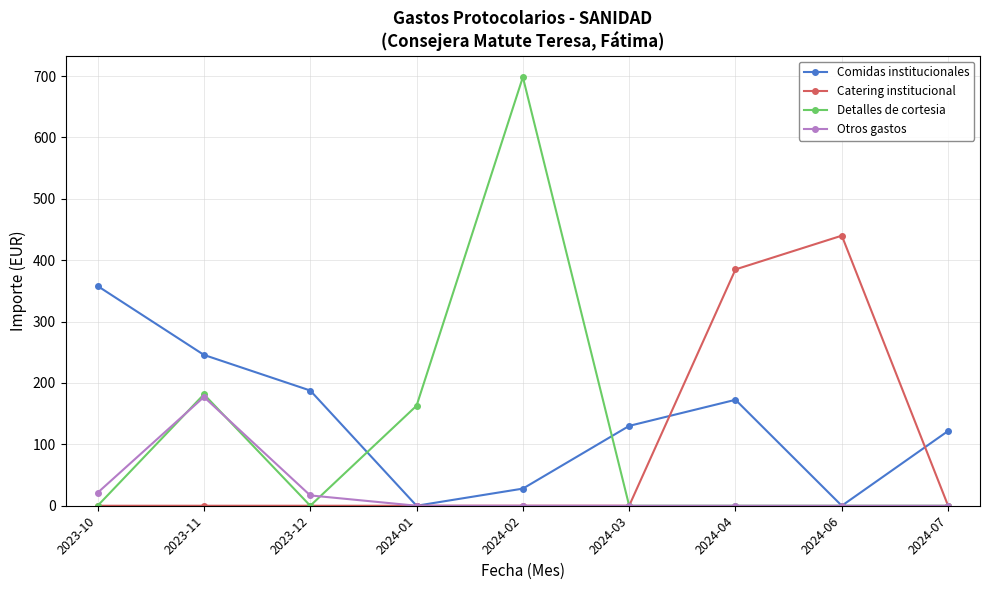

At which category is the sum across all series the highest?

2024-02